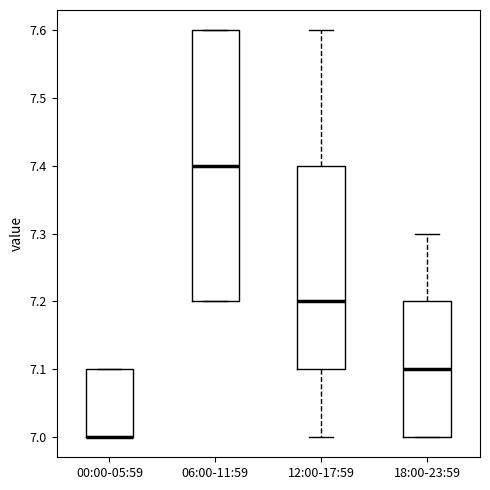

Reading left to right, transcribe this box plot: for each box, give where its median line is, the range the box spans, and where its two whiskers end, as read against the y-axis. The values are not printed on the chart, so give them approximately, as read against the axis.

00:00-05:59: median 7.0 (drawn on the box's lower edge), box 7.0 to 7.1, whiskers 7.0 to 7.1
06:00-11:59: median 7.4, box 7.2 to 7.6, whiskers 7.2 to 7.6
12:00-17:59: median 7.2, box 7.1 to 7.4, whiskers 7.0 to 7.6
18:00-23:59: median 7.1, box 7.0 to 7.2, whiskers 7.0 to 7.3